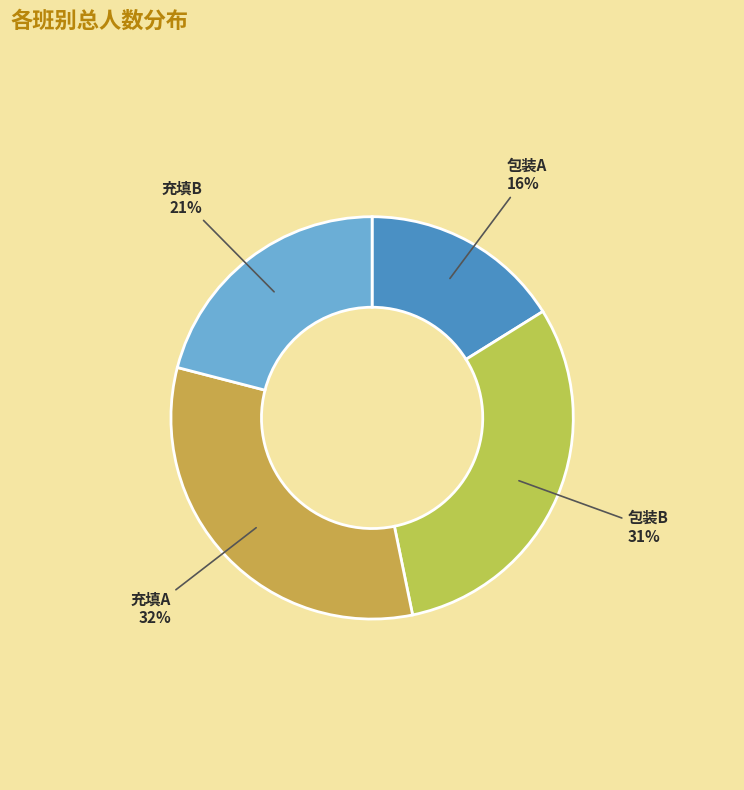

Approximately how many times larger is the value at 充填B compared to 包装B?

0.7